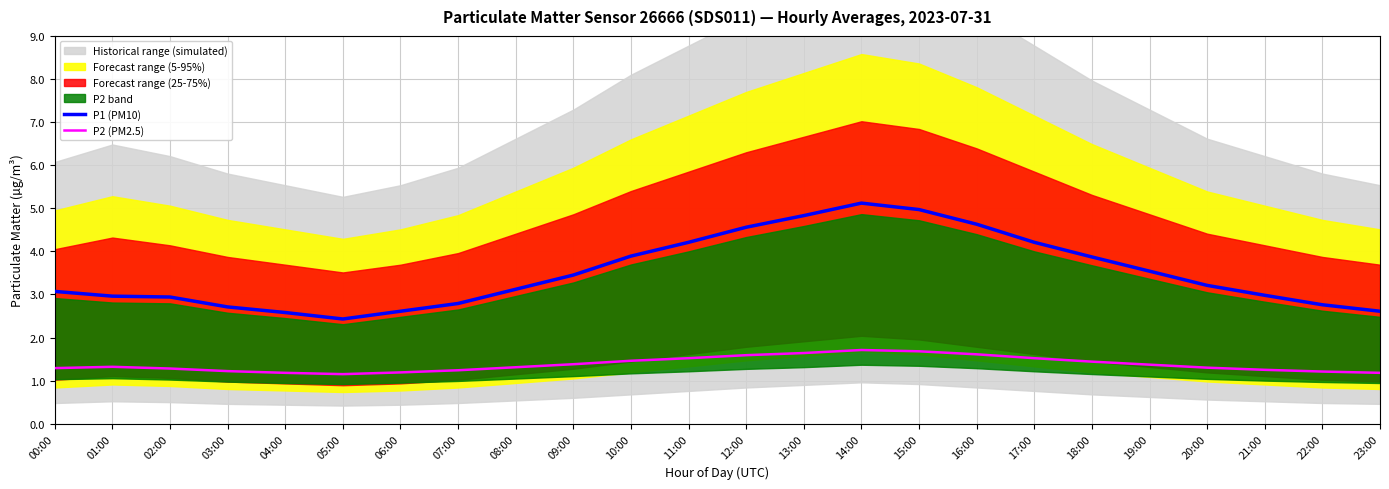

List the series in order of their overall mean, lowest first.

P2 (PM2.5), P1 (PM10)